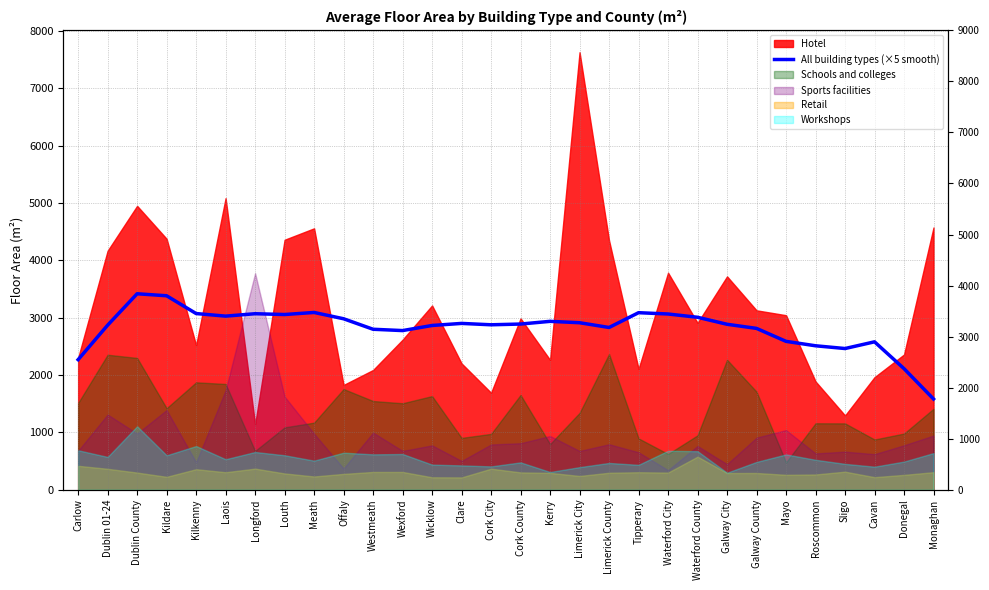

At which label does the data first exceed 2890?

Dublin County